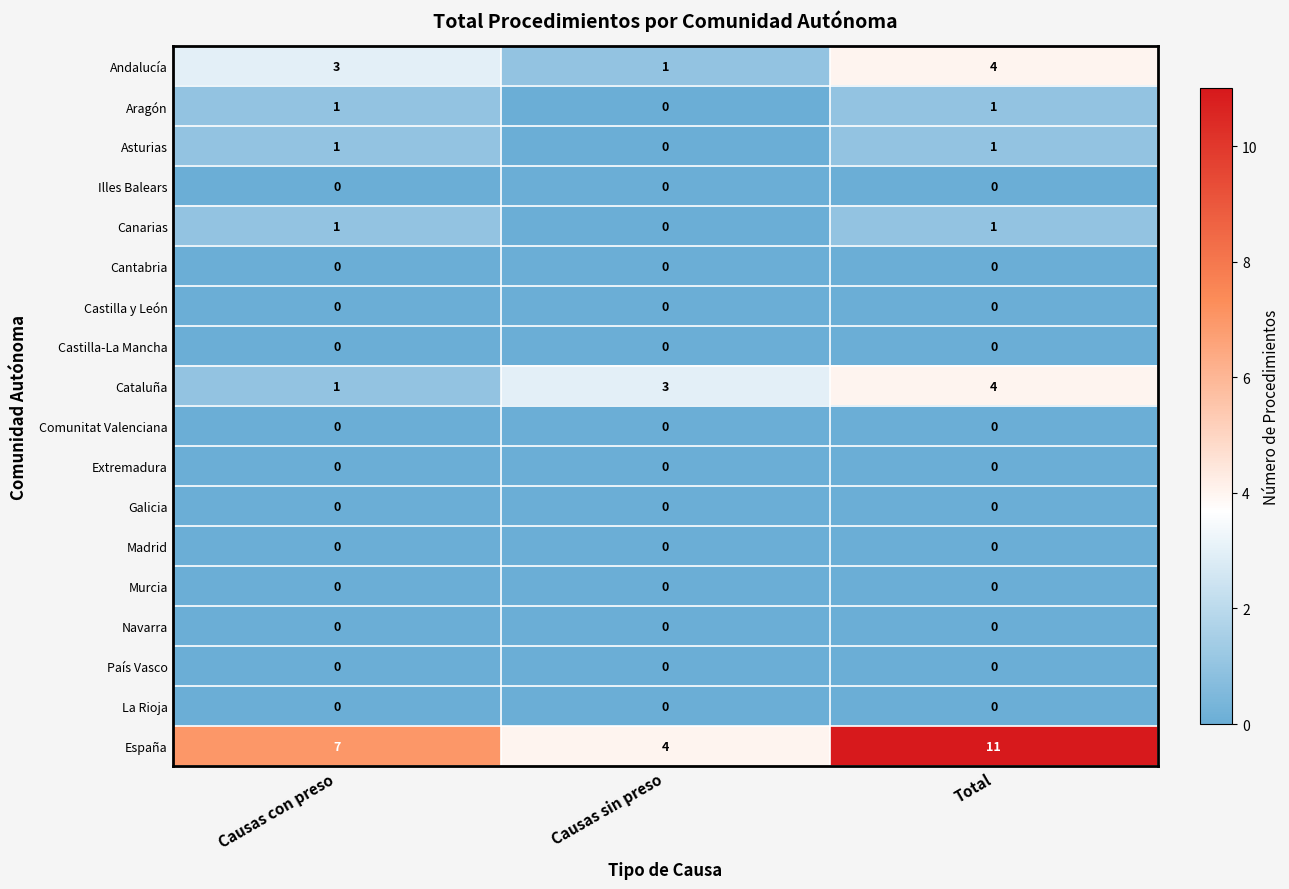

What is the difference between the highest and lowest values at Total?

11